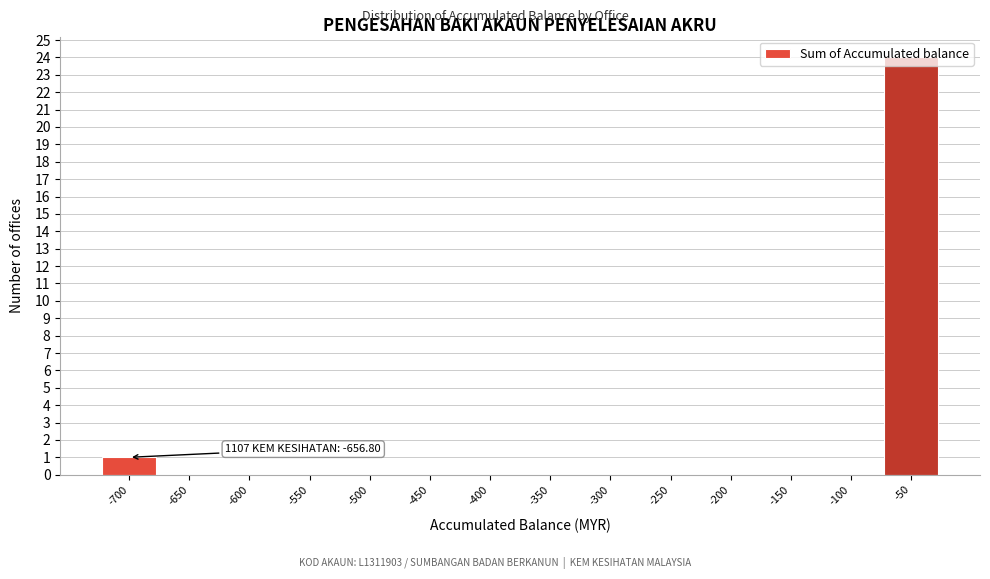

What is the greatest value displayed?

24